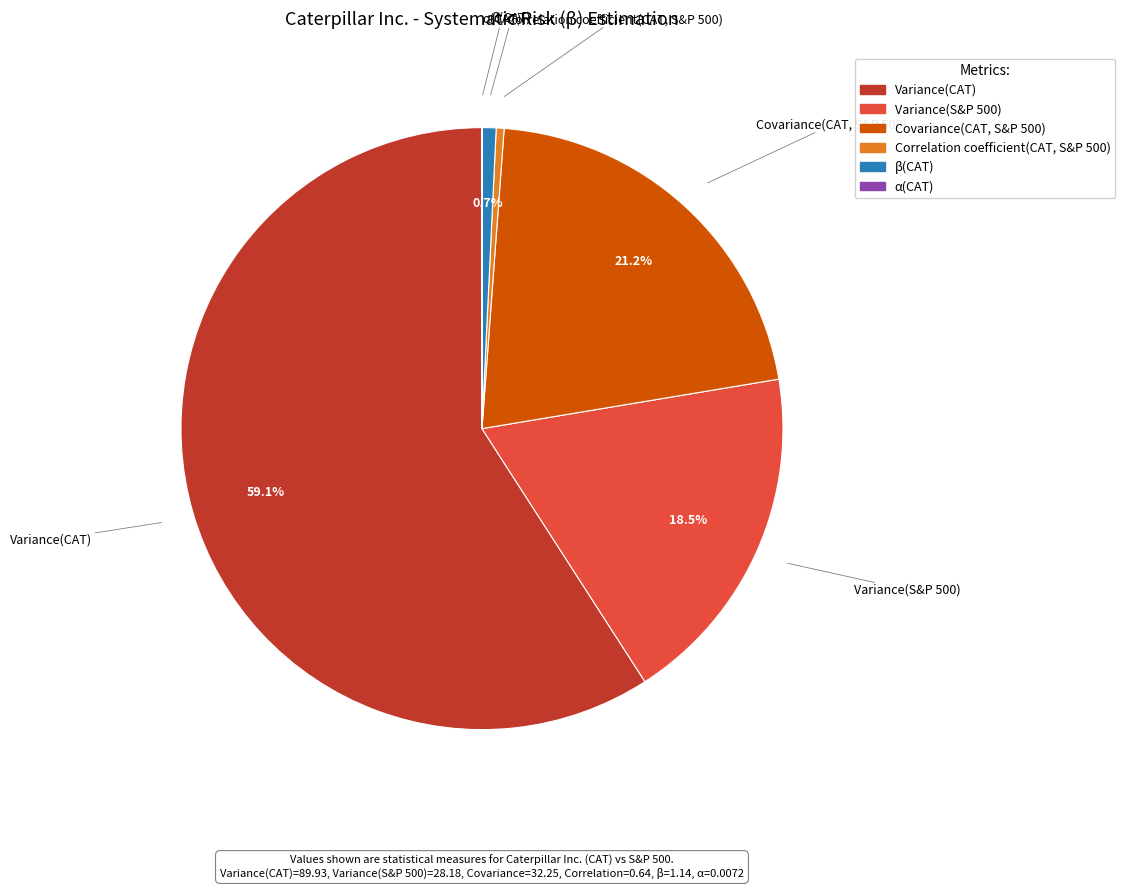

Combined, do Variance(CAT) and Covariance(CAT, S&P 500) account for over 50%?

Yes